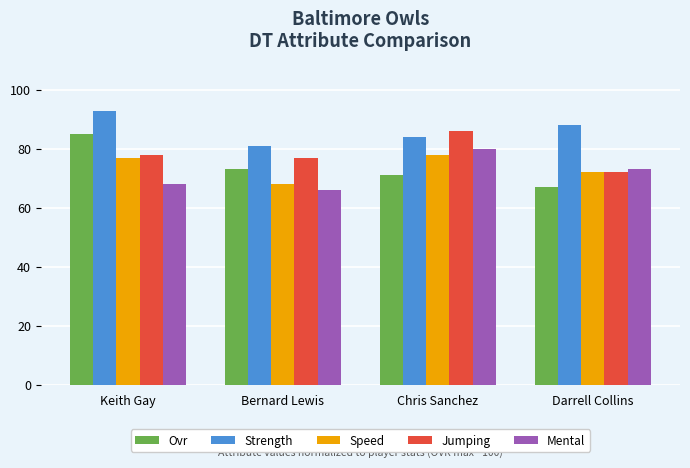

Which category has the highest value in the Strength series?

Keith Gay